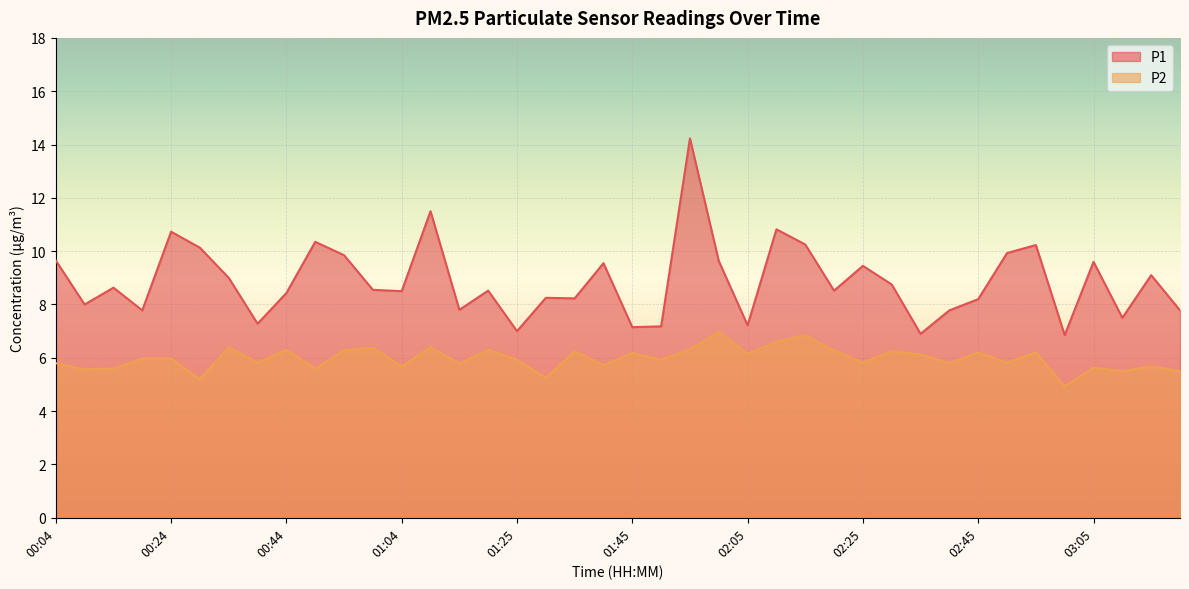

At which label is P1 closest to 10?

02:50